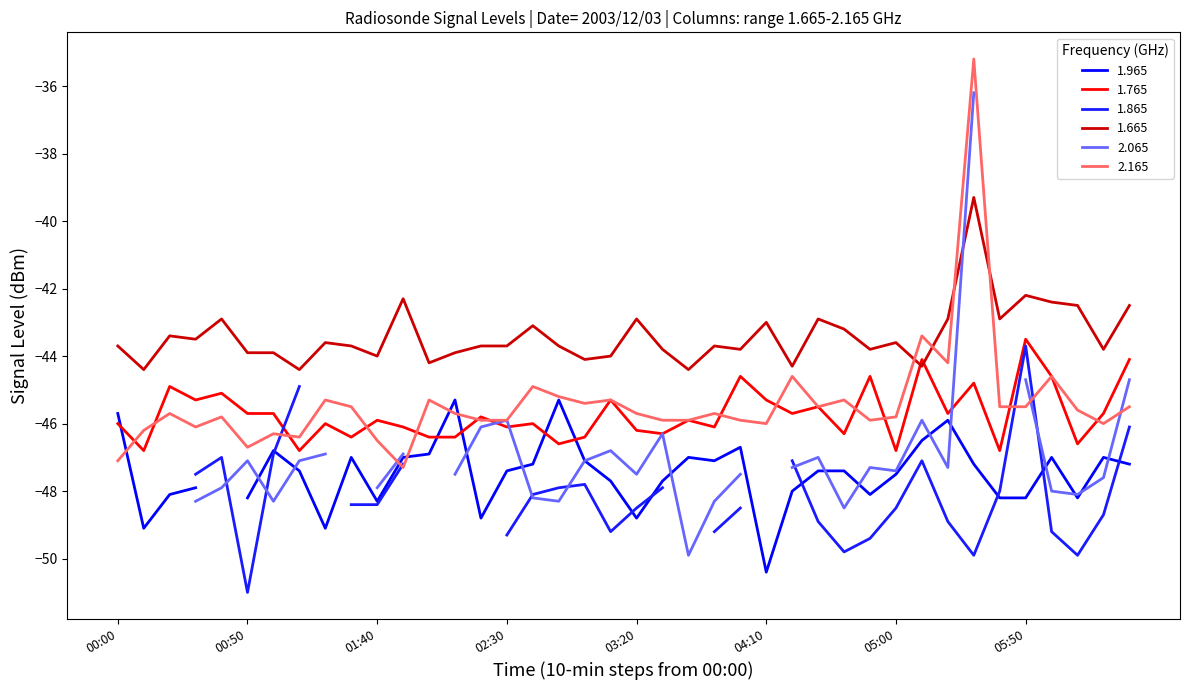

After their last crossing, which series has the higher values: 1.665 or 1.765?

1.665